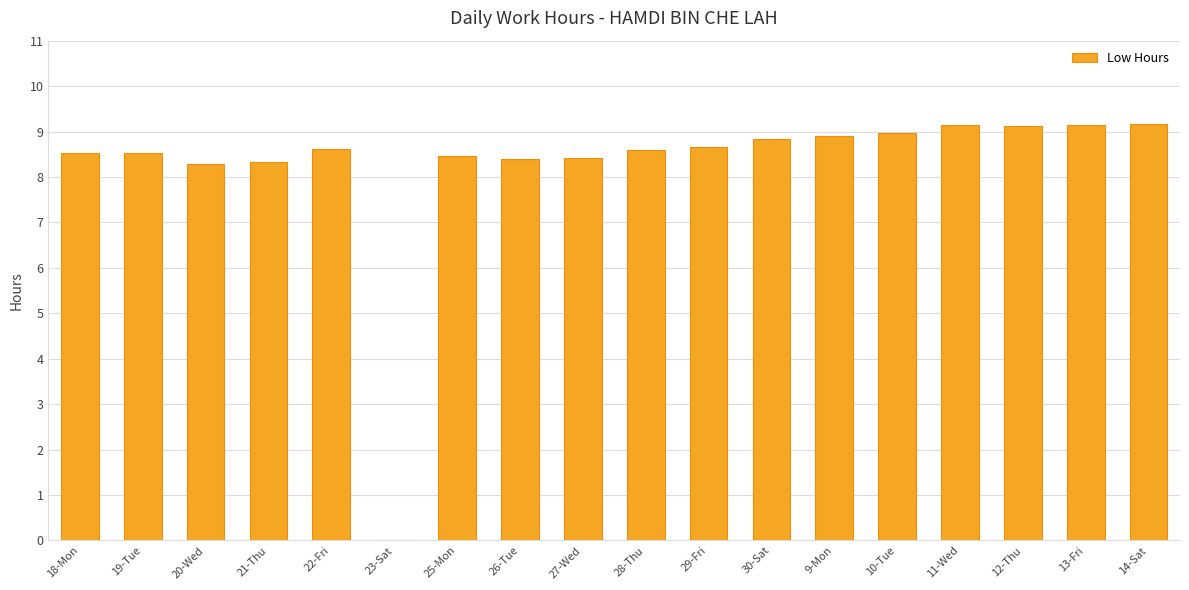

What is the sum of all values?

148.1